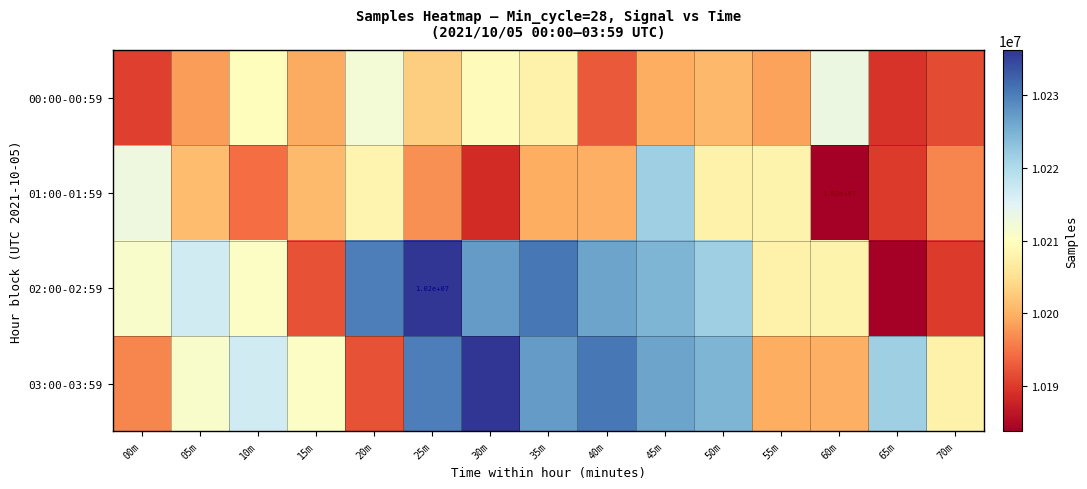

The 01:00-01:59 series shows 3411751 at 60m. True or false?

False